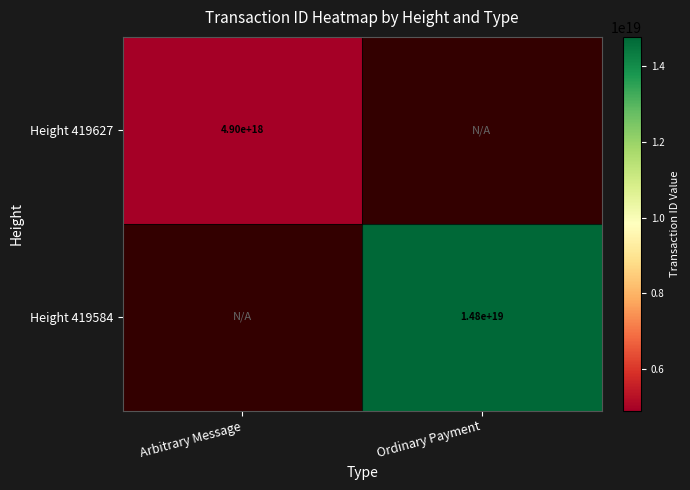

The value of Height 419584 at Ordinary Payment is 14800000000000000000. True or false?

True